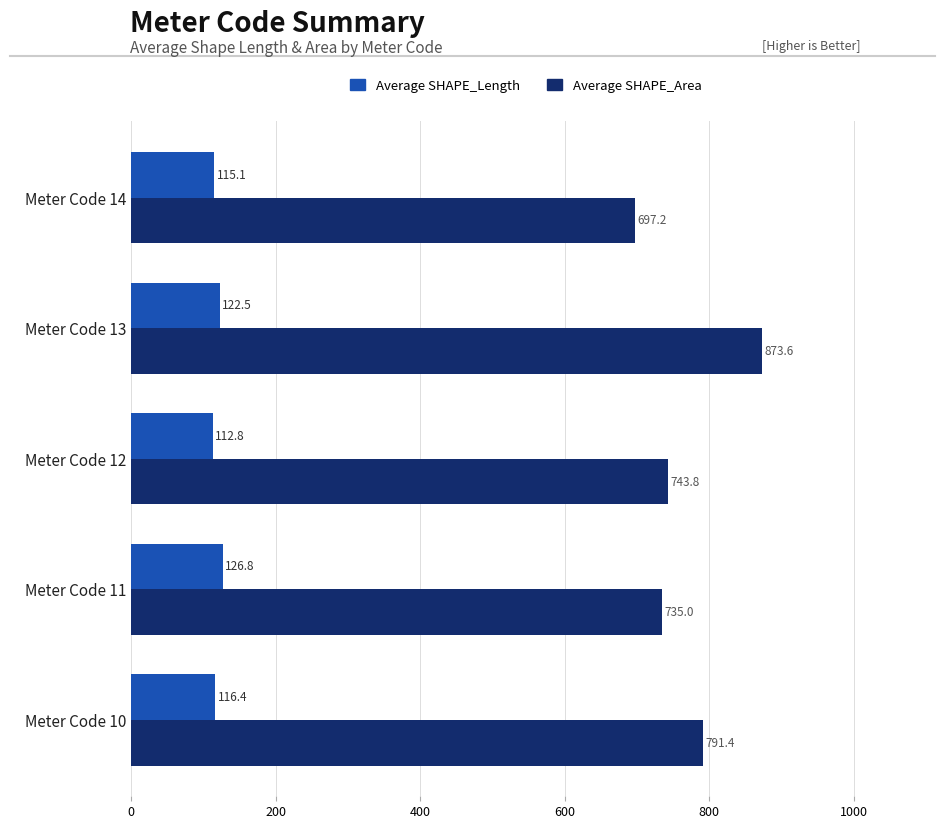

At how many categories does at least one series exceed 470?

5